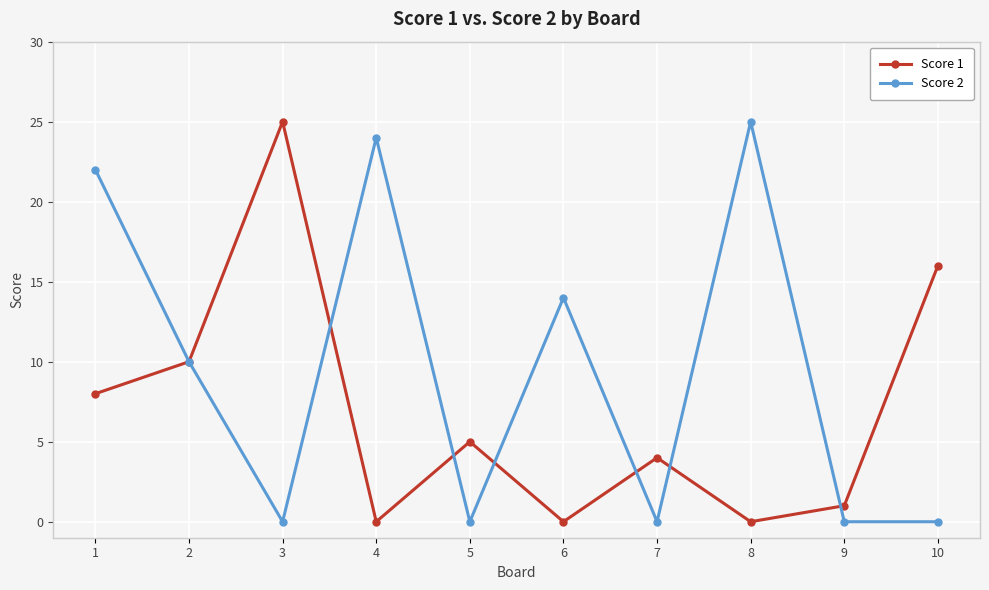

At which label does Score 2 reach its peak?

8